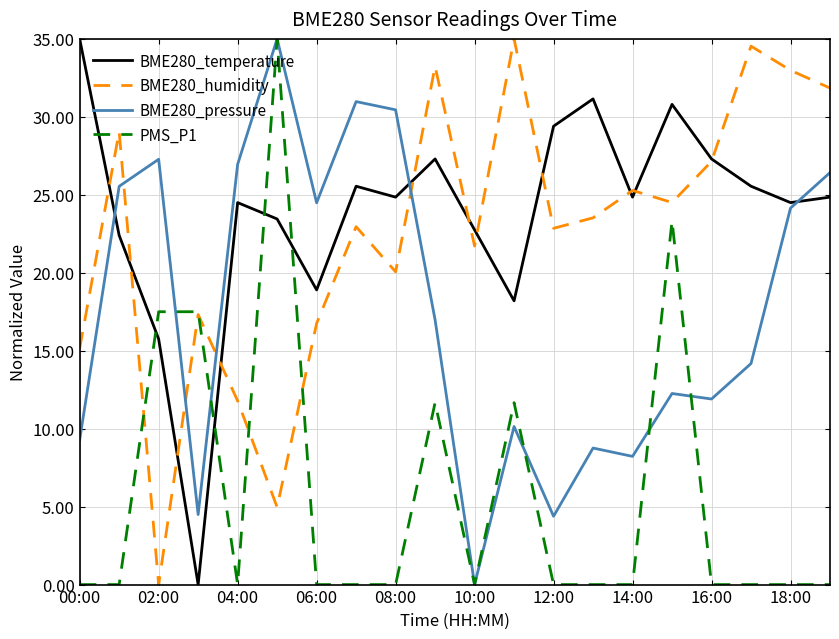

How many times do BME280_temperature and PMS_P1 cross each other?

4